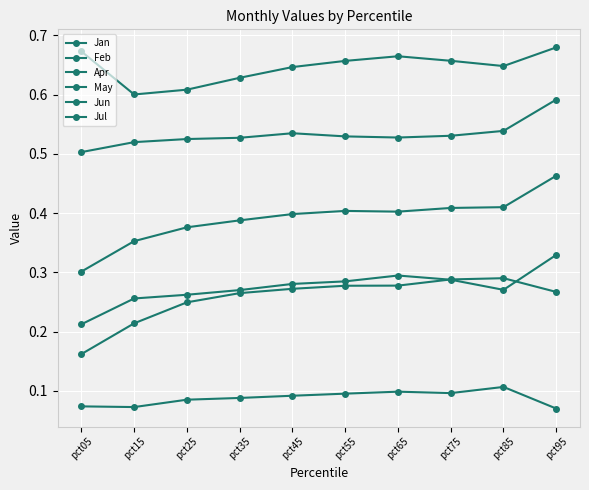

What is the average value of the May series?

0.5